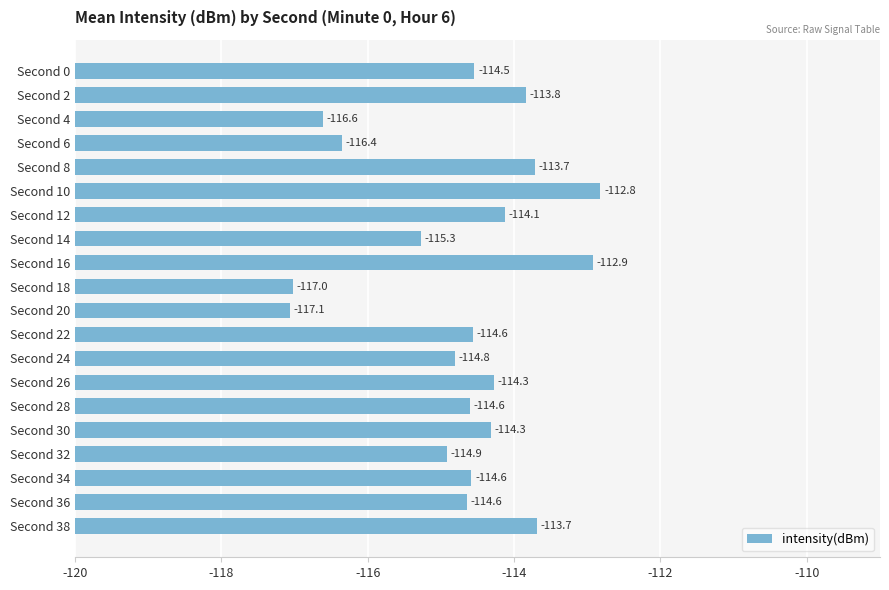

Are the bars horizontal?

Yes